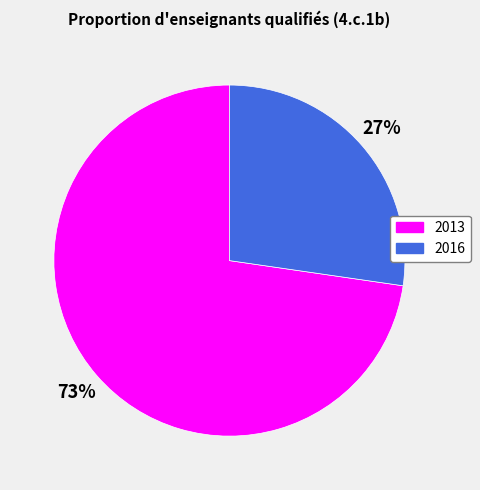

To the nearest percent, what percentage of the pie is 2016?

27%